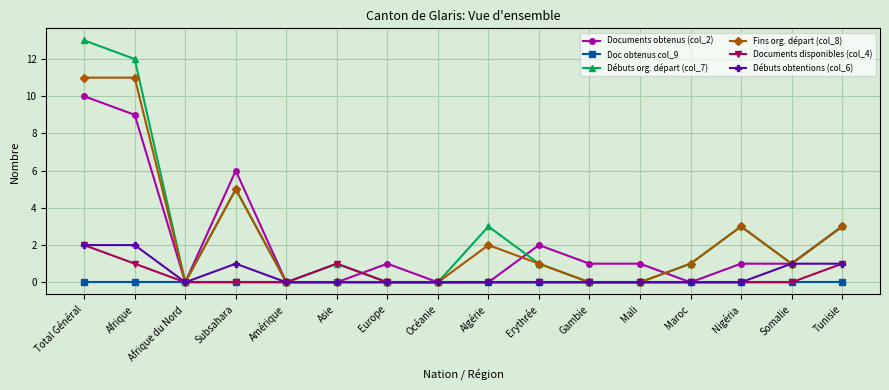

Reading left to right, extract all data points from this chart.

Documents obtenus (col_2): 10	9	0	6	0	0	1	0	0	2	1	1	0	1	1	3
Doc obtenus col_9: 0	0	0	0	0	0	0	0	0	0	0	0	0	0	0	0
Débuts org. départ (col_7): 13	12	0	5	0	1	0	0	3	1	0	0	1	3	1	3
Fins org. départ (col_8): 11	11	0	5	0	0	0	0	2	1	0	0	1	3	1	3
Documents disponibles (col_4): 2	1	0	0	0	1	0	0	0	0	0	0	0	0	0	1
Débuts obtentions (col_6): 2	2	0	1	0	0	0	0	0	0	0	0	0	0	1	1